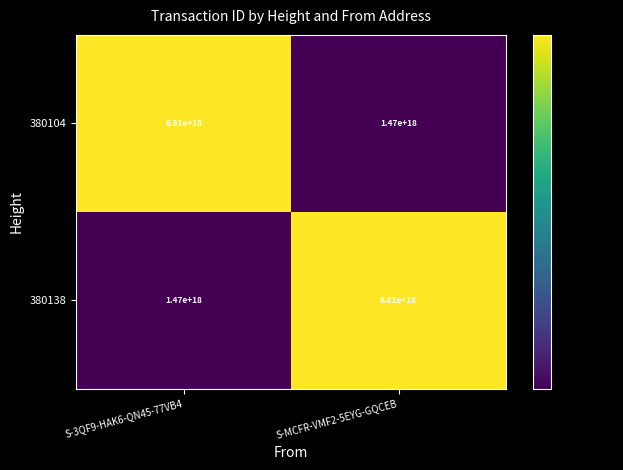

How many data points in 380104 are less than 6810000000000000000?

1